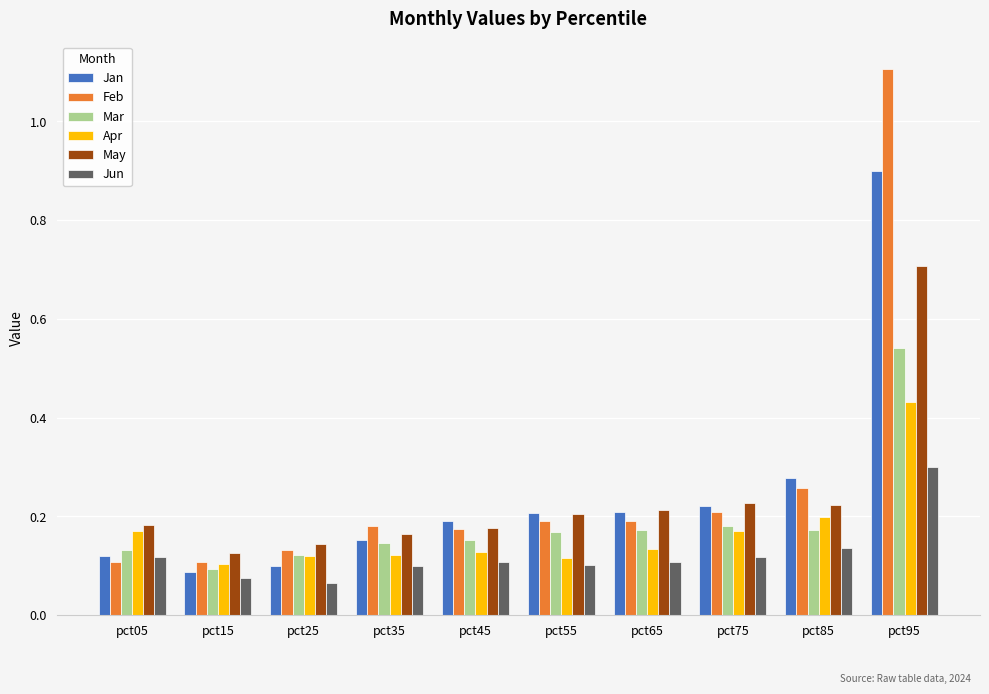

Is it true that May equals 0.1 at pct25?

True